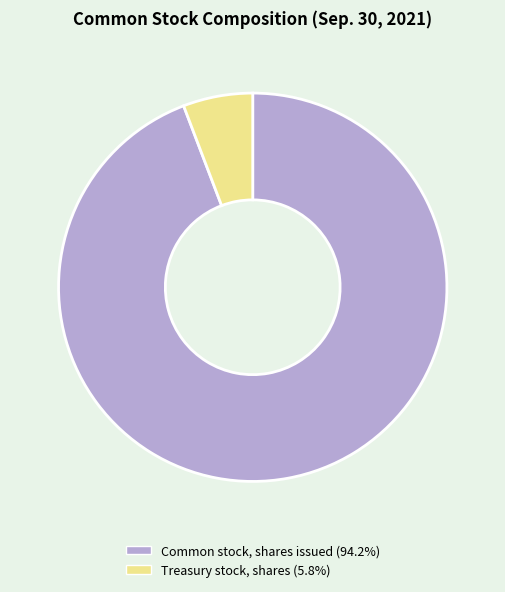

Which has a higher value, Common stock, shares issued or Treasury stock, shares?

Common stock, shares issued